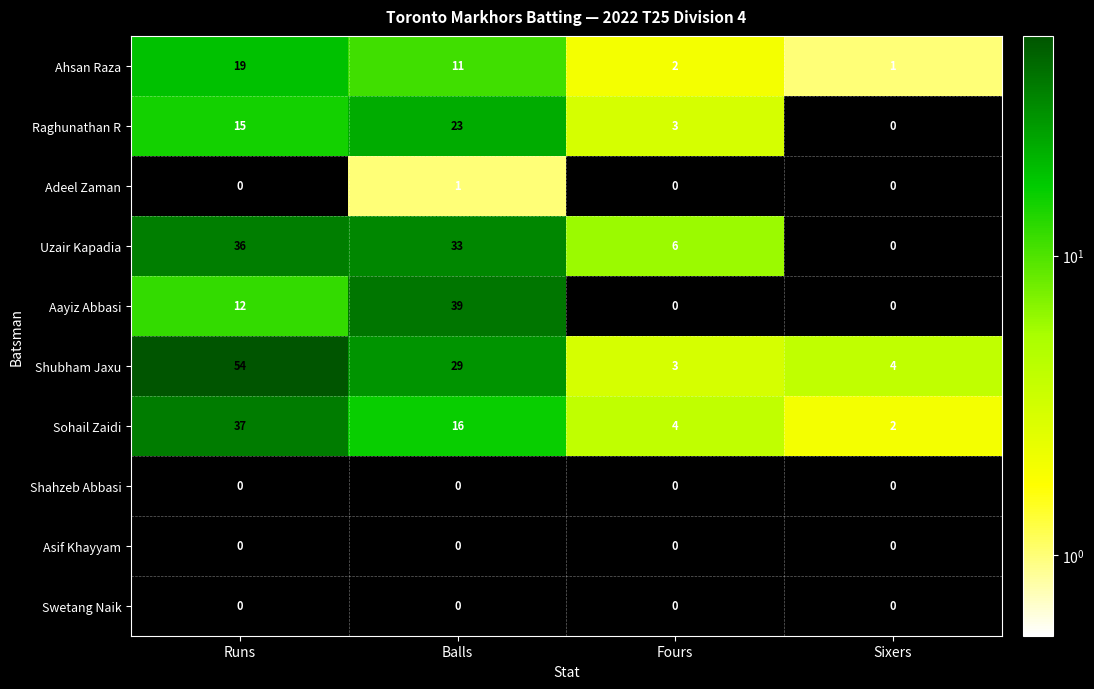

What is the sum of the Raghunathan R values at Balls and Sixers?

23